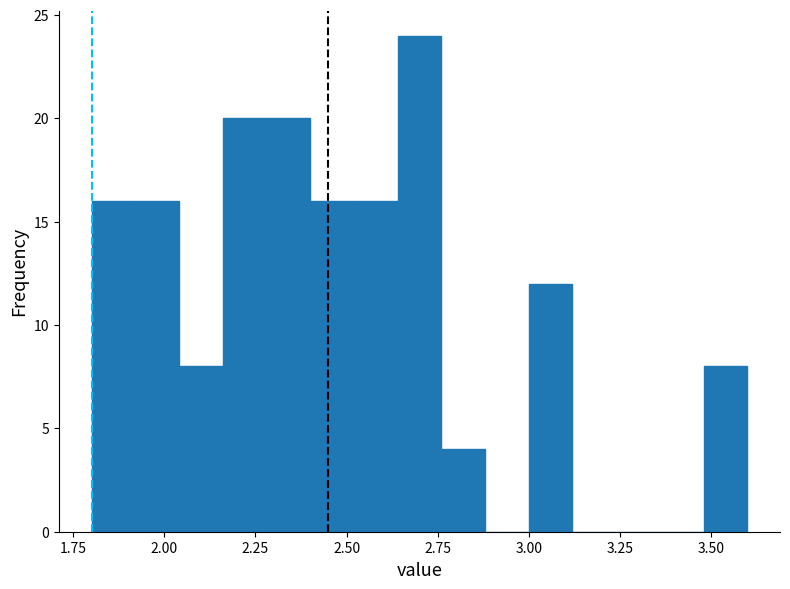

Around what value on the x-axis is the tallest bar? Give the approximate position of its centre, as read against the axis.

2.70